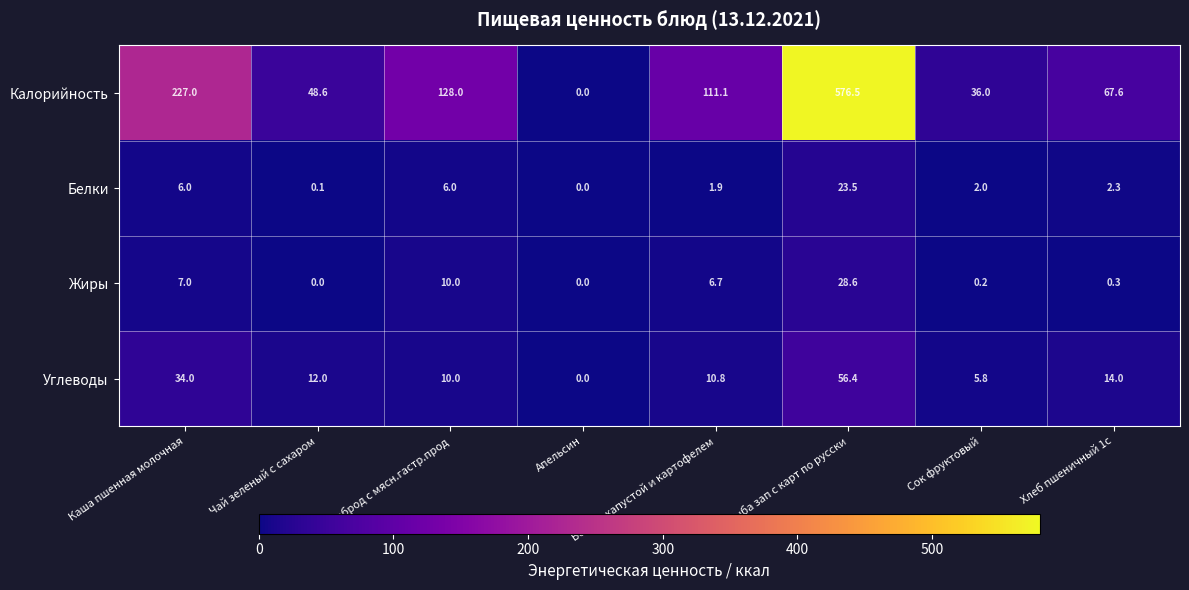

How many values in the Жиры series exceed 6?

4